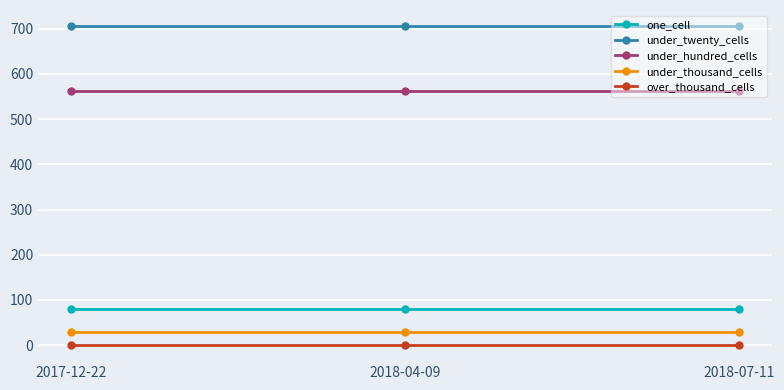

Reading left to right, what are all the values shown in this chart?

one_cell: 80	80	80
under_twenty_cells: 706	706	706
under_hundred_cells: 563	563	563
under_thousand_cells: 29	29	29
over_thousand_cells: 0	0	0